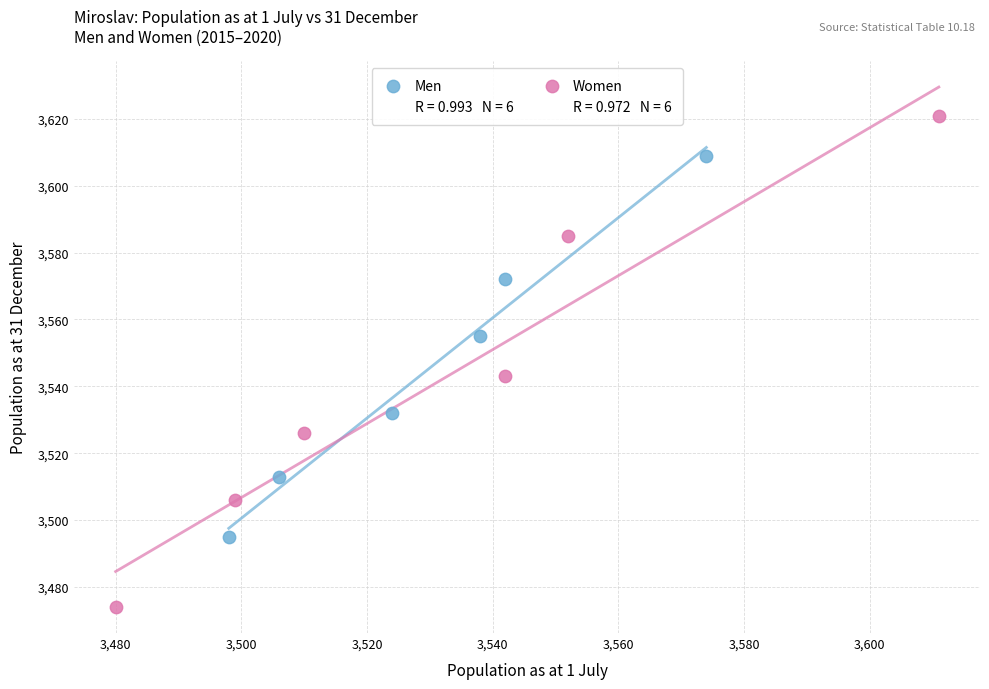

Which series reaches the minimum Y coordinate?

Women